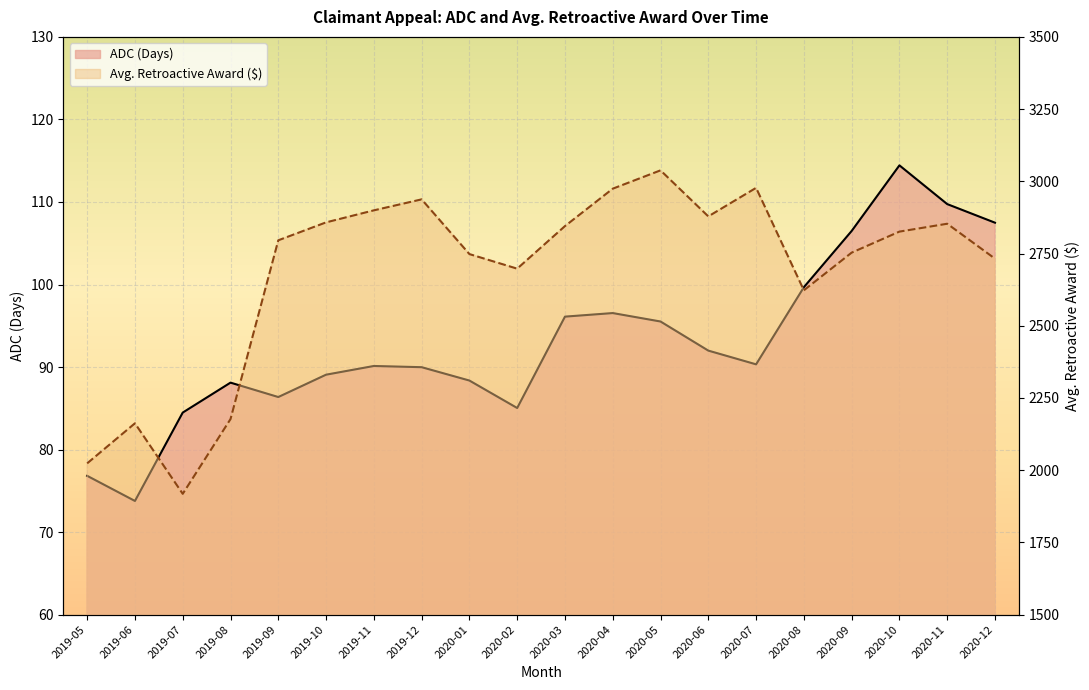

Which series has the widest spread of values?

Avg. Retroactive Award ($)